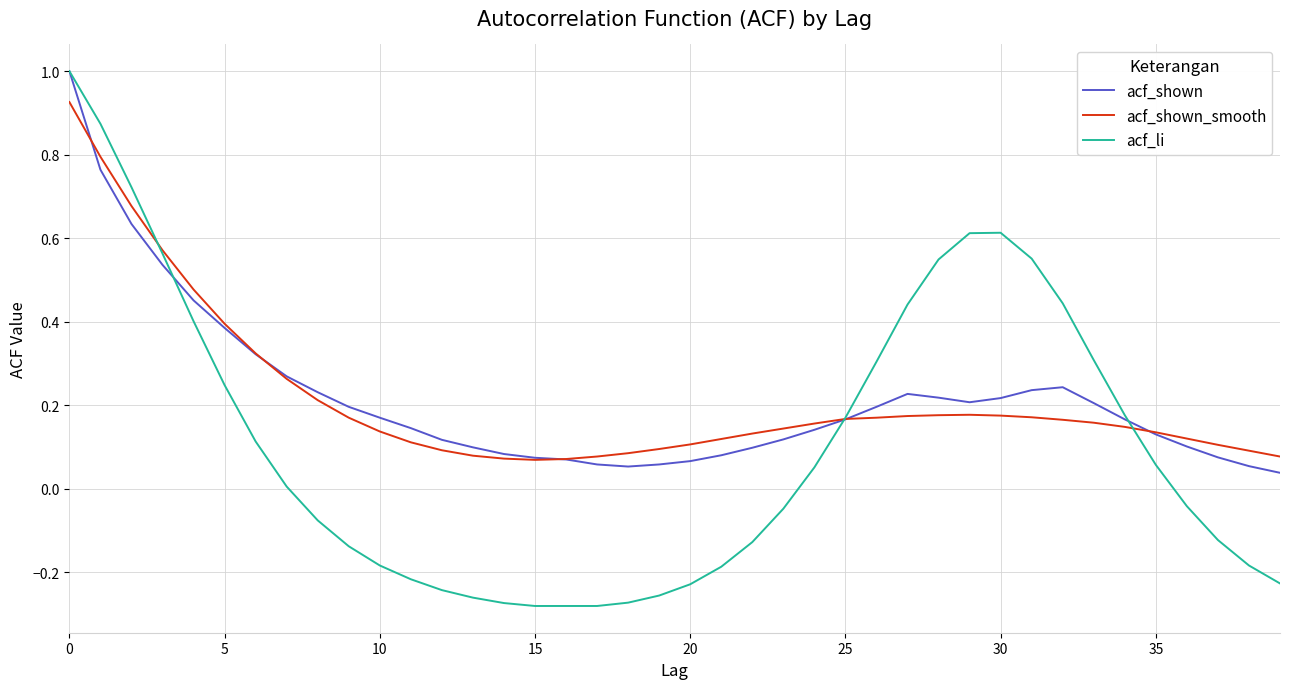

Which series has the widest spread of values?

acf_li